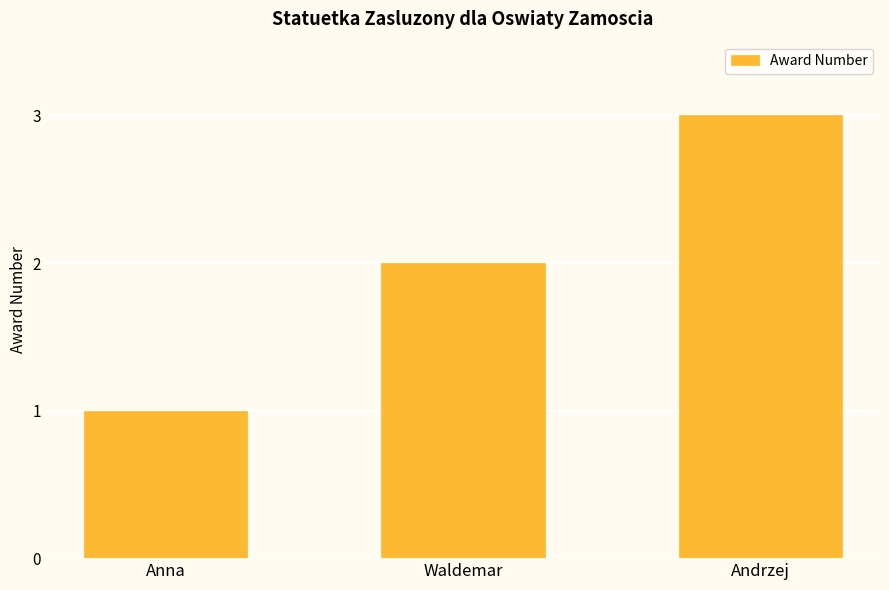

What is the greatest value displayed?

3